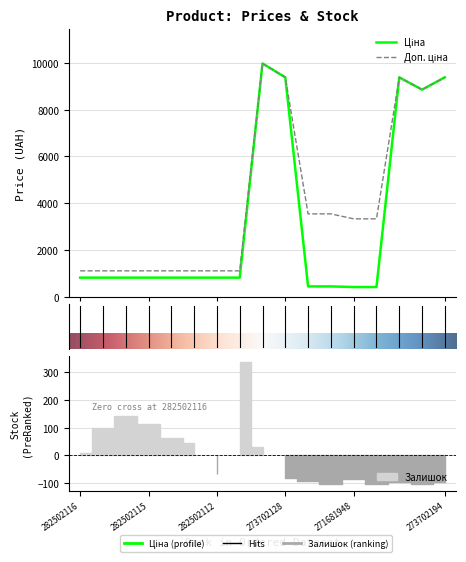

Is it true that Ціна equals 702.3 at 271691948?

False